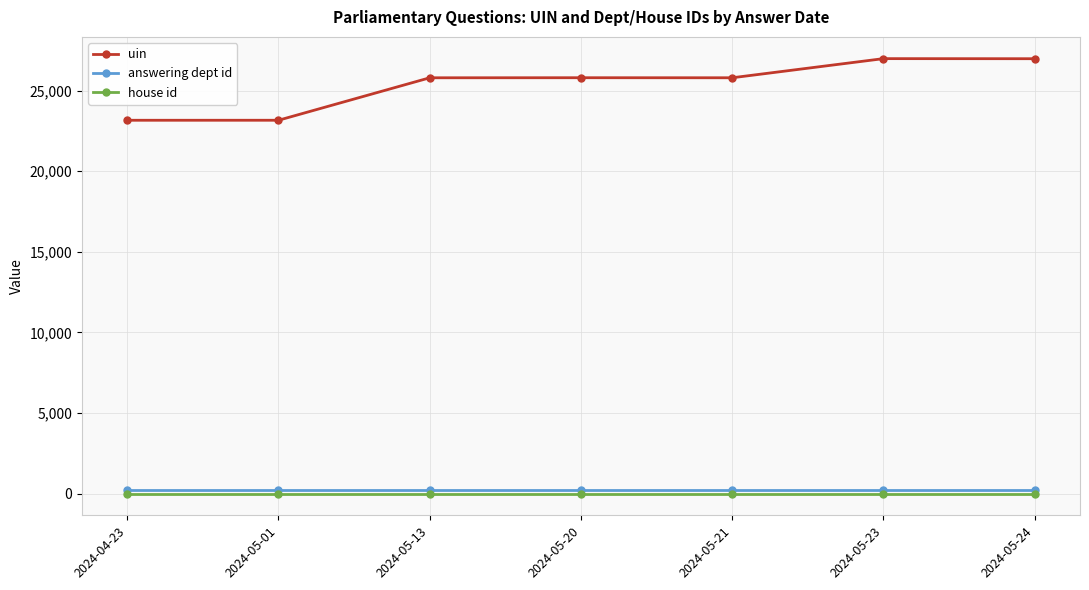

Which series changed the most between 2024-05-01 and 2024-05-13?

uin